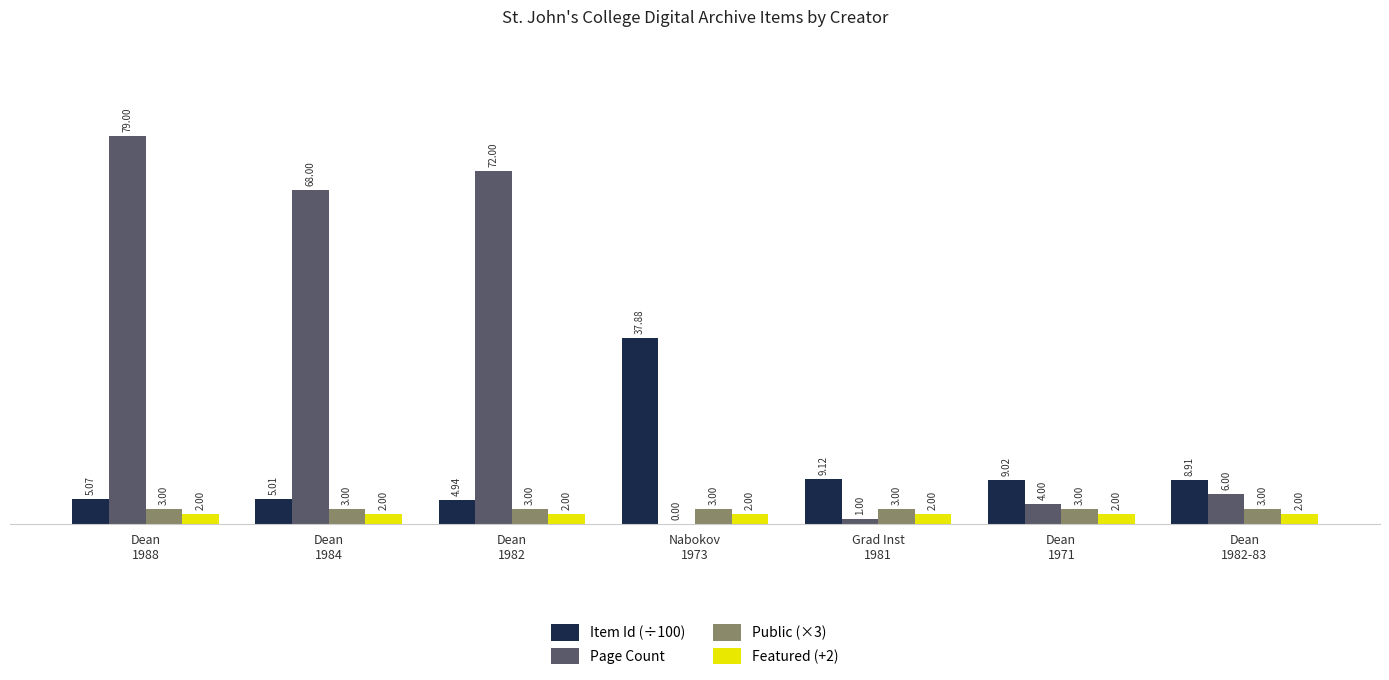

How many distinct data groups are displayed?

4